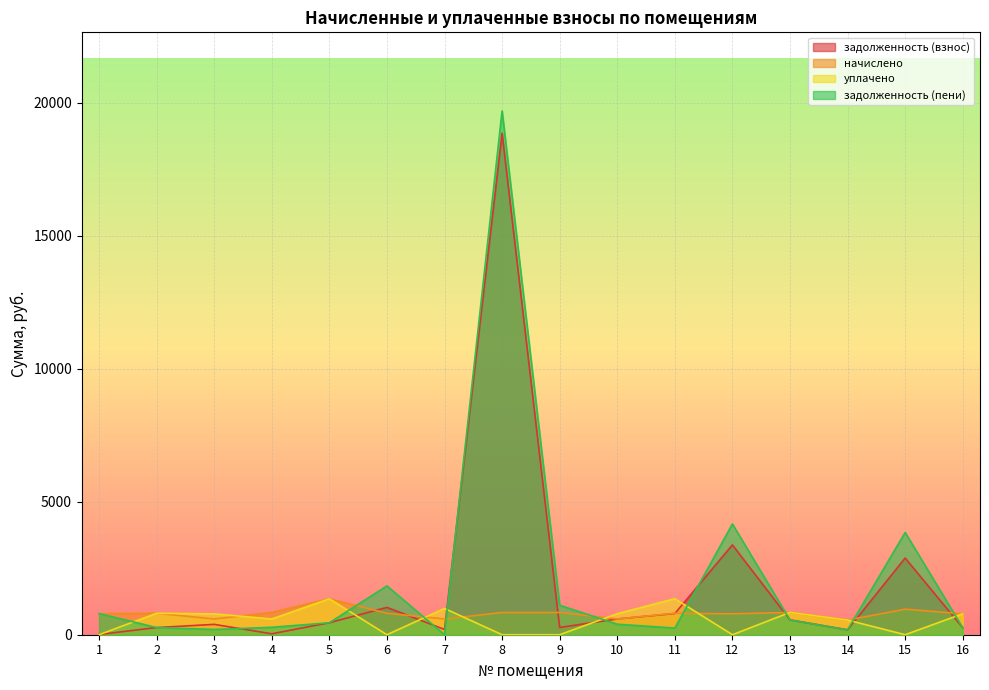

True or false: задолженность (взнос) has a value of 796.8 at 11.

True